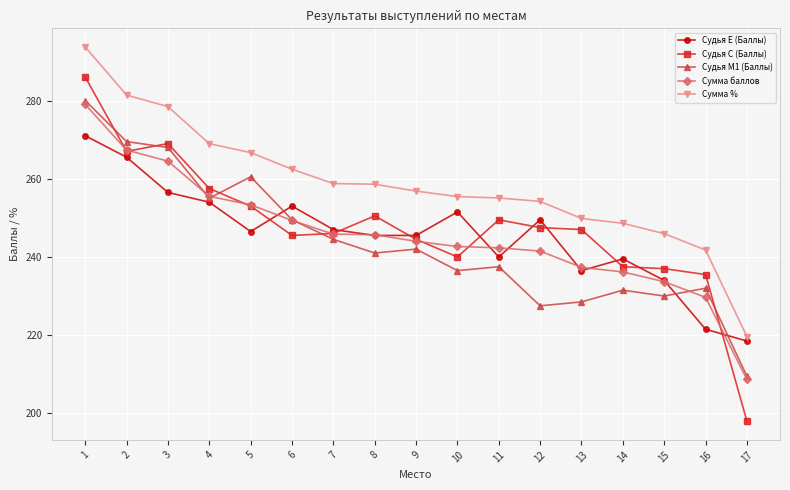

How many intersections are there between Судья Е (Баллы) and Судья C (Баллы)?

9